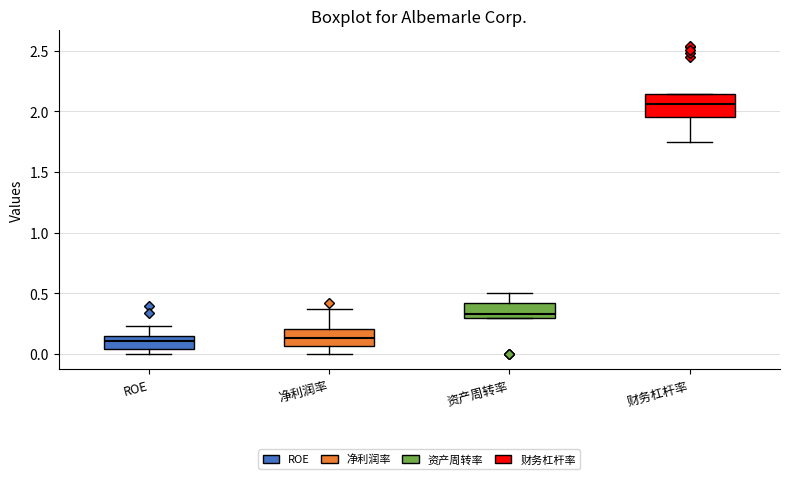

Reading left to right, read every box against the y-axis: the position of its median line, the range the box covers, and the ends of its whiskers. The values are not printed on the chart, so give them approximately, as read against the axis.

ROE: median 0.10, box 0.05 to 0.15, whiskers 0.00 to 0.25
净利润率: median 0.15, box 0.05 to 0.20, whiskers 0.00 to 0.35
资产周转率: median 0.35, box 0.30 to 0.40, whiskers 0.30 to 0.50
财务杠杆率: median 2.05, box 1.95 to 2.15, whiskers 1.75 to 2.15